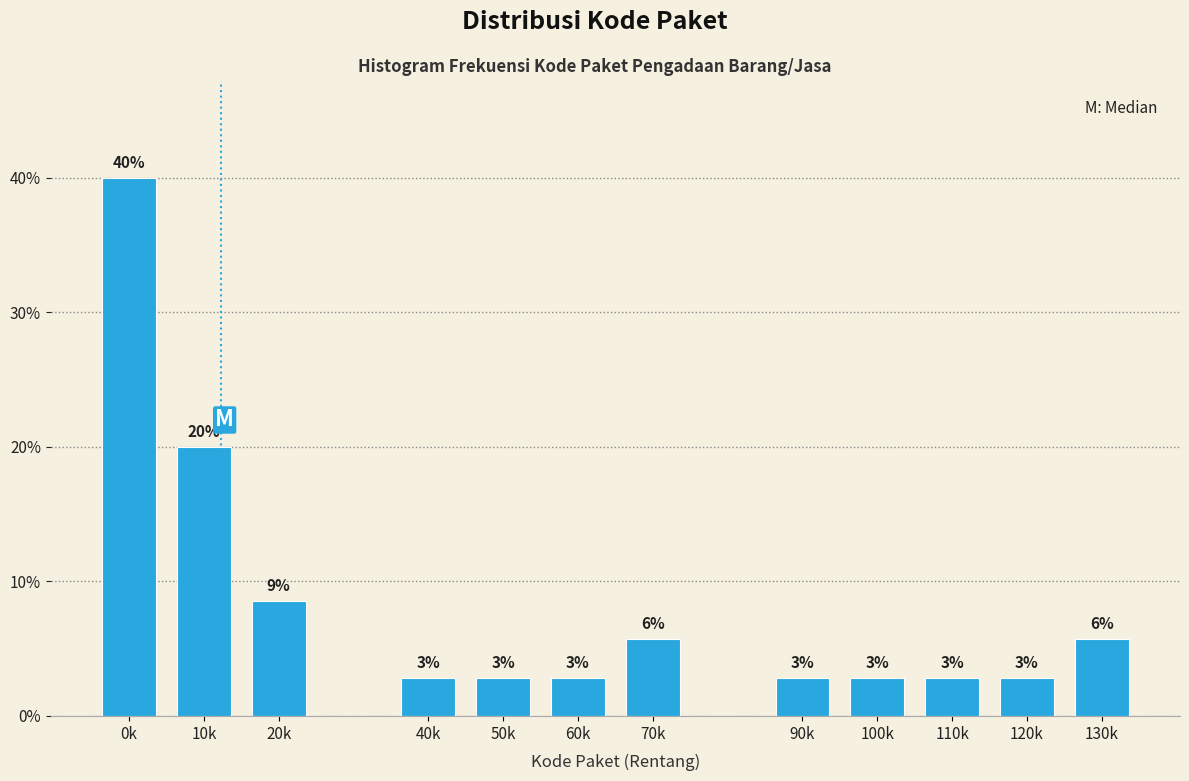

How many bars are there in total?

12